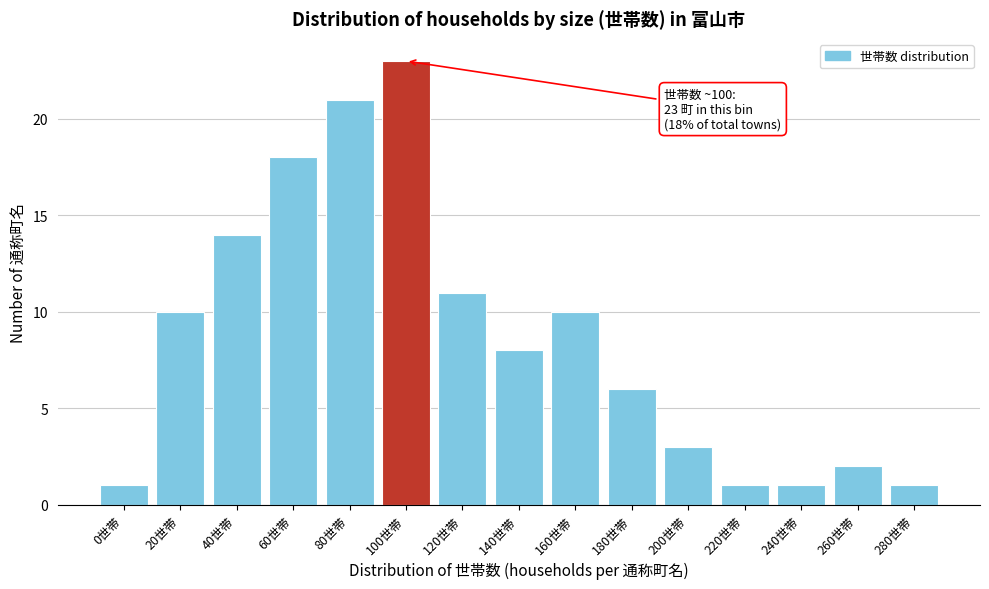

Reading left to right, extract all data points from this chart.

1	10	14	18	21	23	11	8	10	6	3	1	1	2	1